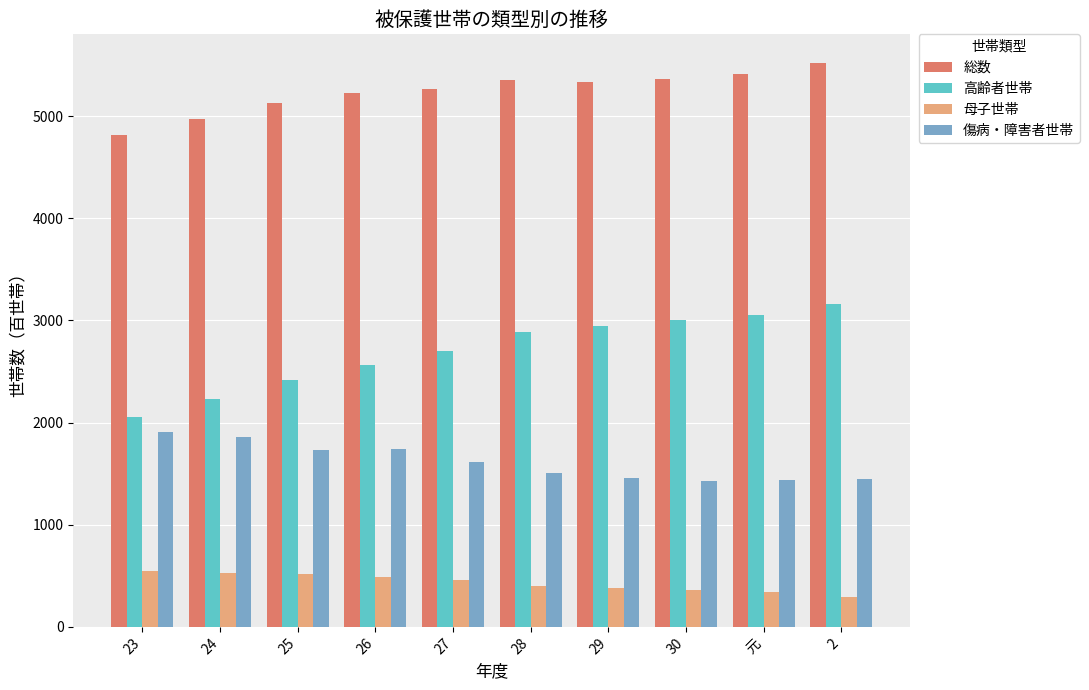

What is the label of the 2nd bar from the left?

24